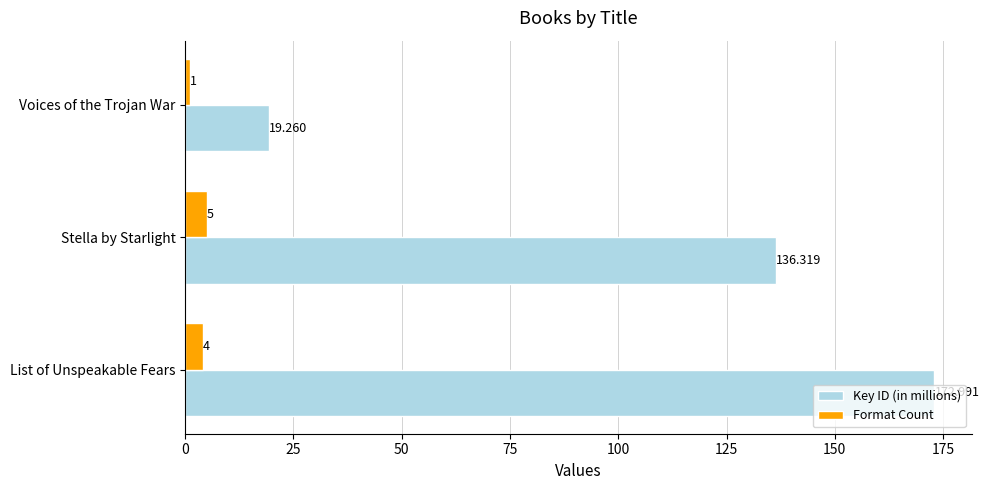

Which series has the largest total across all categories?

Key ID (in millions)